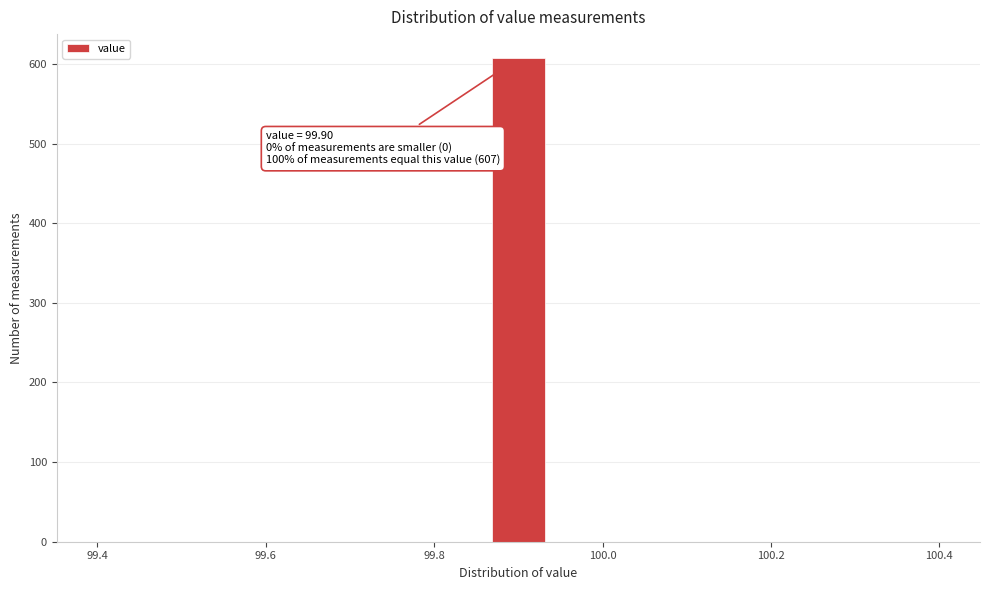

Read against the x-axis, roughly where is the centre of the tallest bar?

99.90